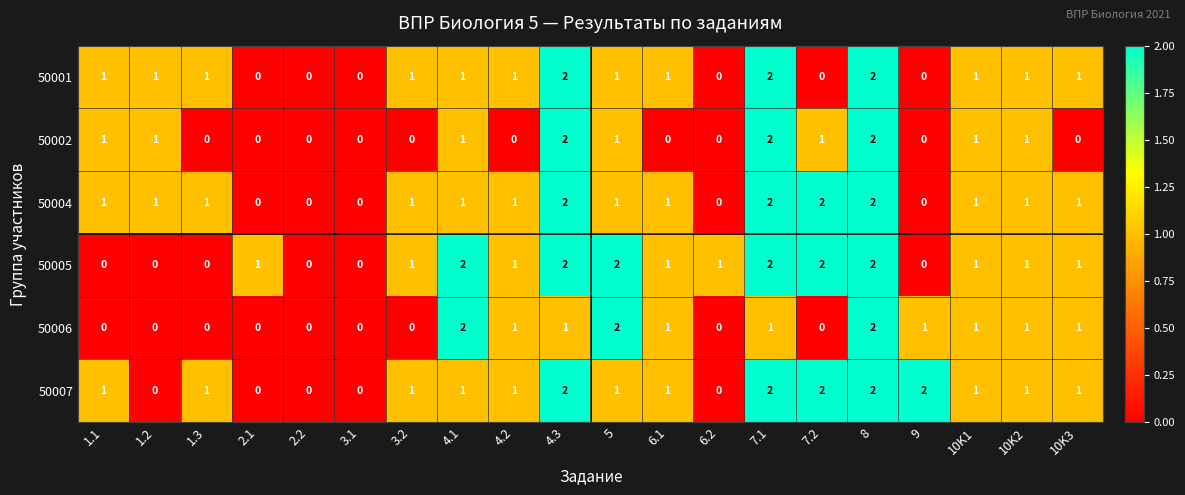

How many values in 50006 are above zero?

11